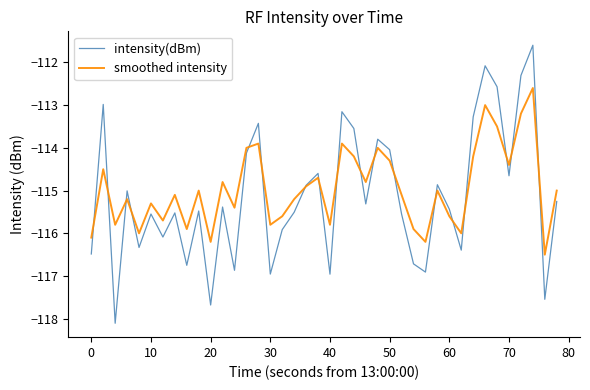

Which series has the largest range (max minus min)?

intensity(dBm)